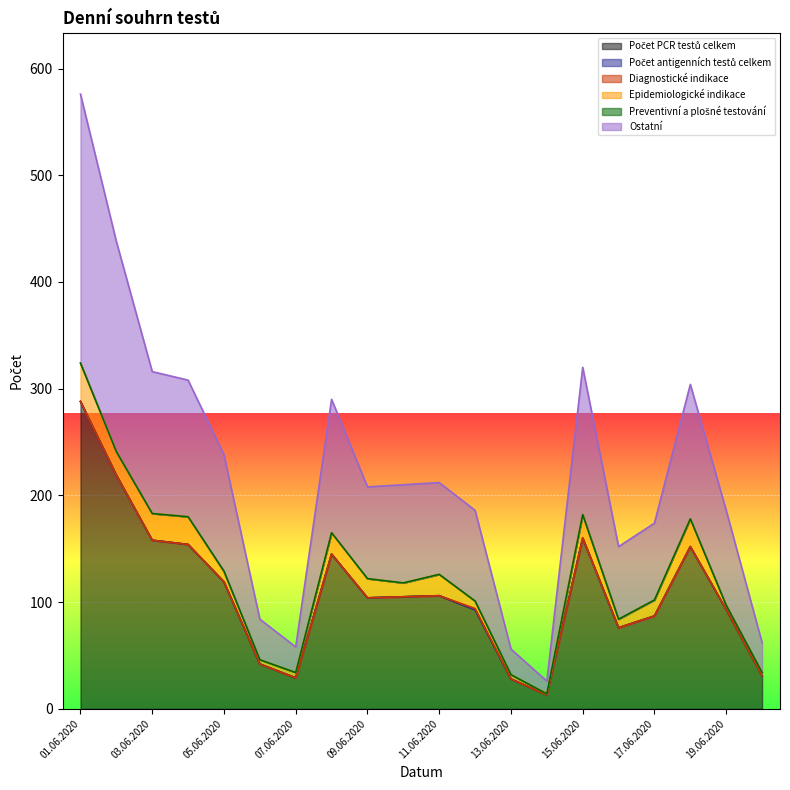

True or false: Preventivní a plošné testování and Epidemiologické indikace intersect in this chart.

False